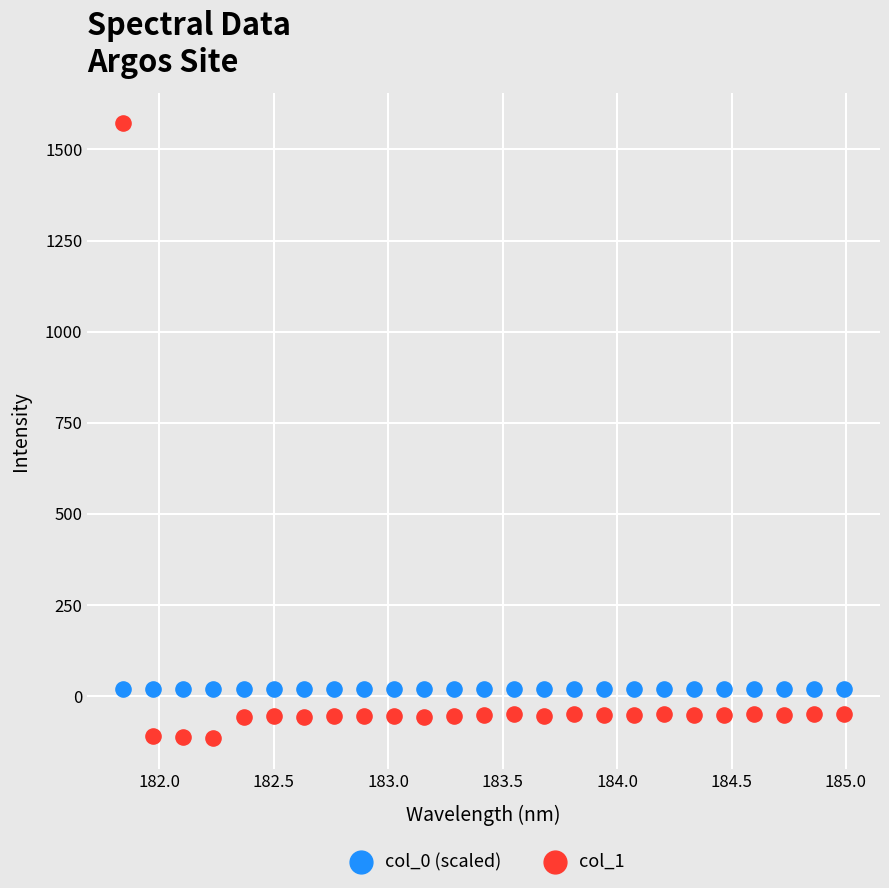

Across all data points, what is the range of Y values (max minus min)?

1687.8